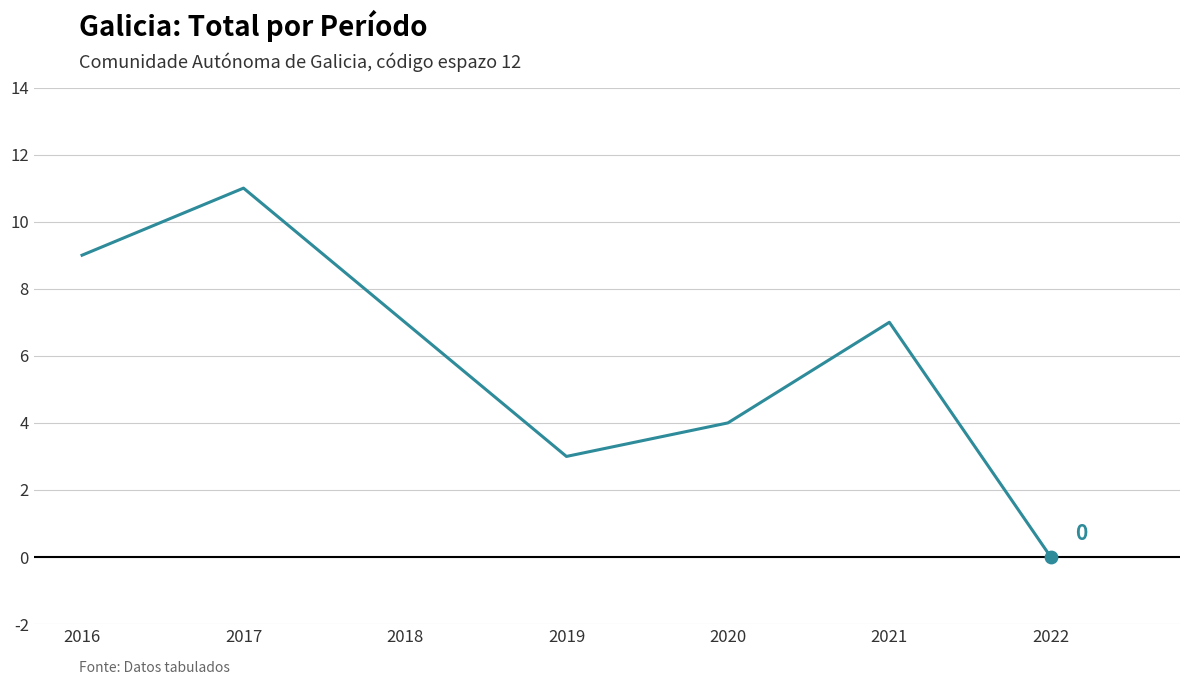

What is the change in value from 2017 to 2021?

-4